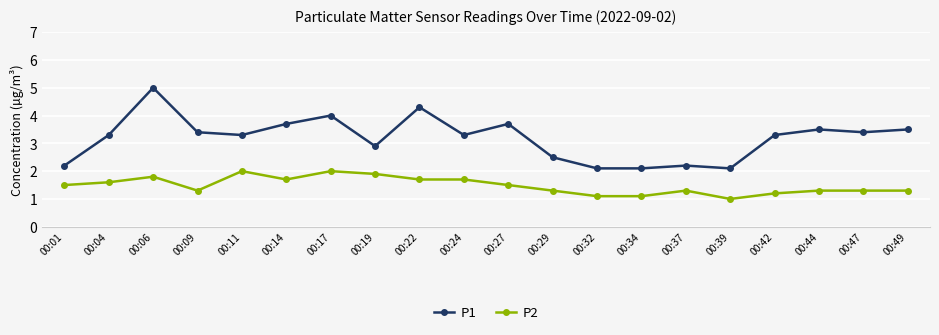

What is the value of the P2 point at the 20th from the left?

1.3